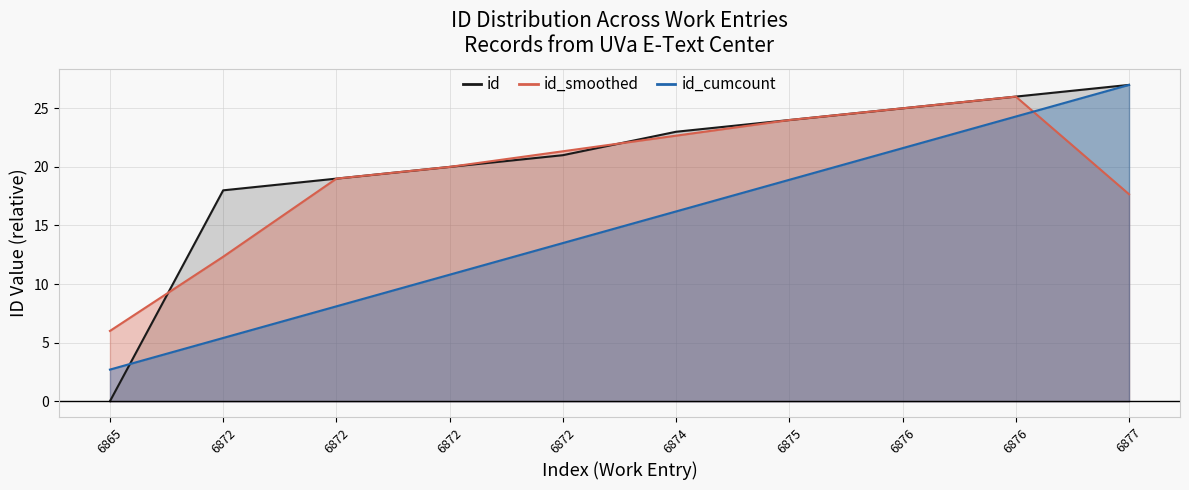

How many lines are shown in the chart?

3